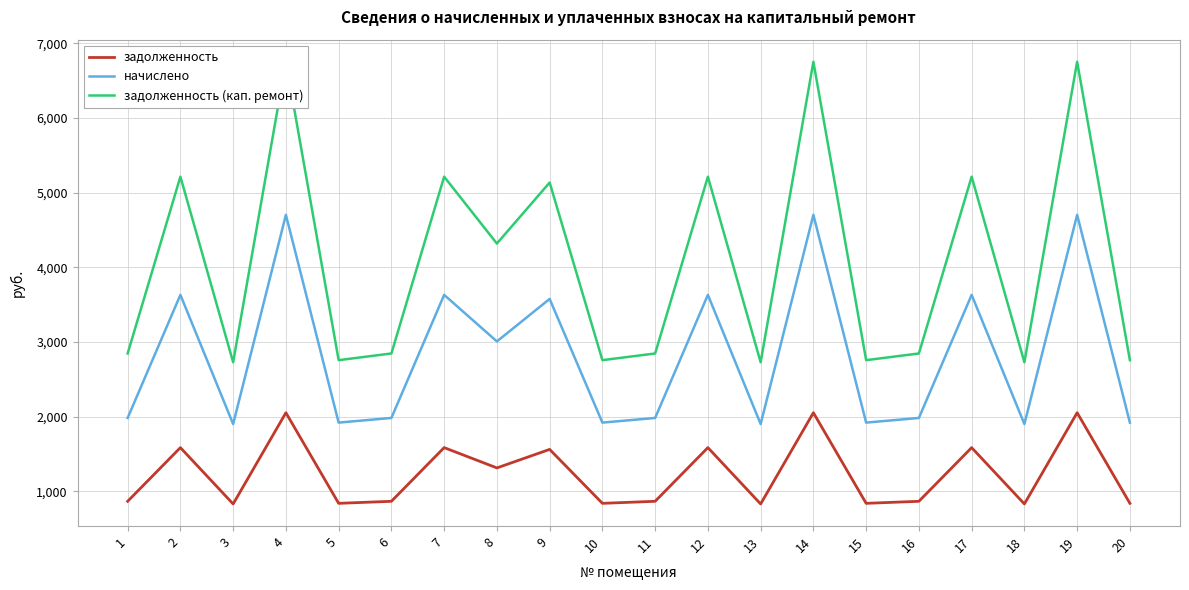

The задолженность series shows 2051.4 at 4. True or false?

True